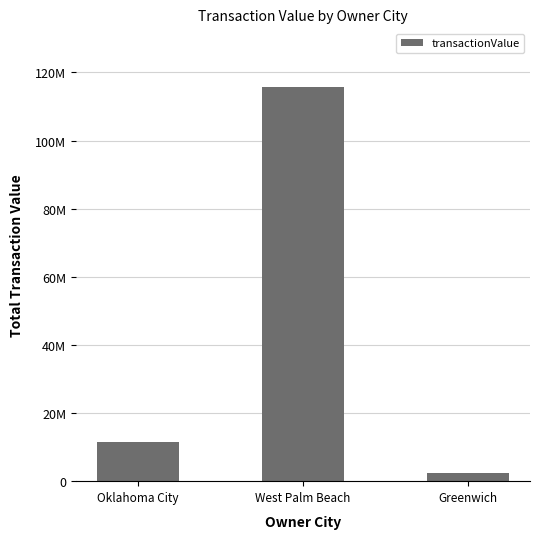

Does the chart contain any negative values?

No